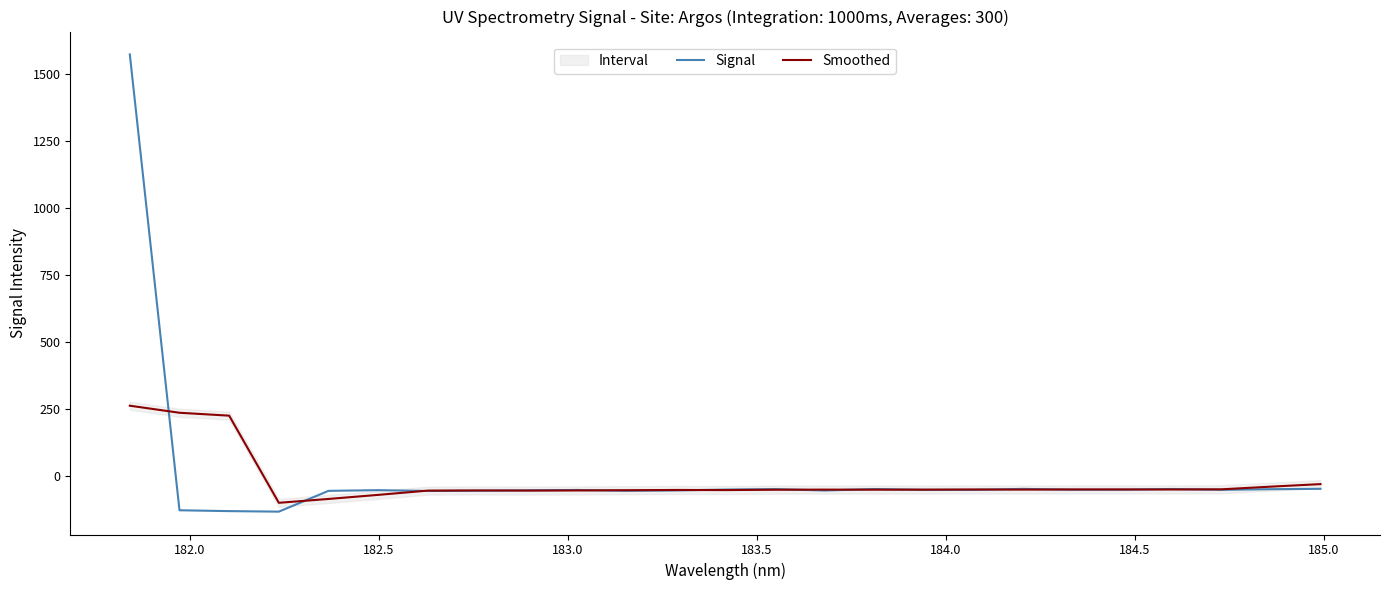

How many data points does each series have?

25